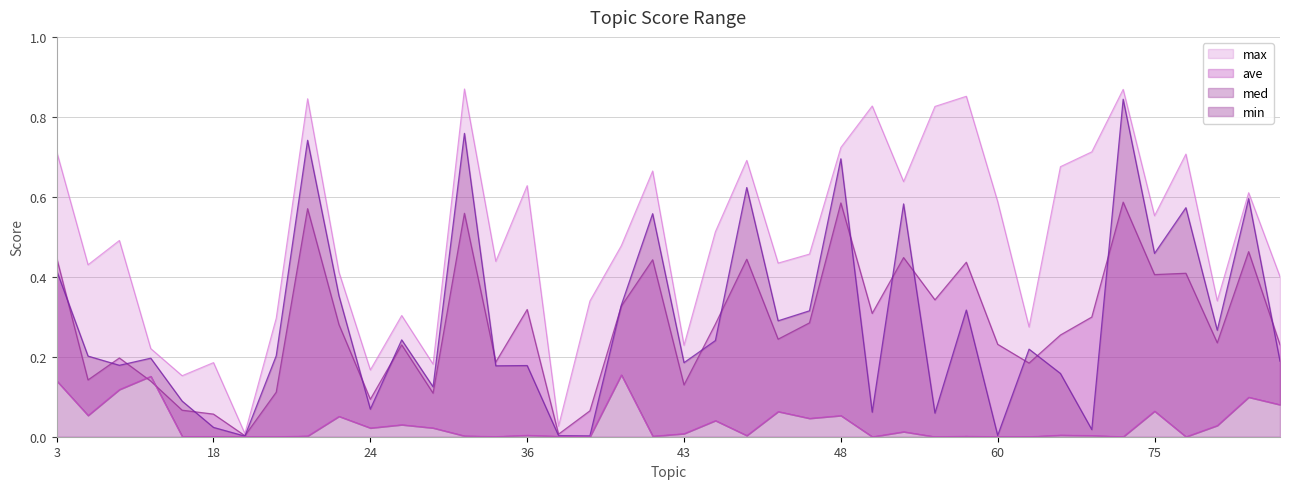

Reading left to right, what are all the values shown in this chart?

max: 0.7	0.4	0.5	0.2	0.2	0.2	0.0	0.3	0.8	0.4	0.2	0.3	0.2	0.9	0.4	0.6	0.0	0.3	0.5	0.7	0.2	0.5	0.7	0.4	0.5	0.7	0.8	0.6	0.8	0.9	0.6	0.3	0.7	0.7	0.9	0.6	0.7	0.3	0.6	0.4
ave: 0.4	0.1	0.2	0.1	0.1	0.1	0.0	0.1	0.6	0.3	0.1	0.2	0.1	0.6	0.2	0.3	0.0	0.1	0.3	0.4	0.1	0.3	0.4	0.2	0.3	0.6	0.3	0.4	0.3	0.4	0.2	0.2	0.3	0.3	0.6	0.4	0.4	0.2	0.5	0.2
med: 0.4	0.2	0.2	0.2	0.1	0.0	0.0	0.2	0.7	0.4	0.1	0.2	0.1	0.8	0.2	0.2	0.0	0.0	0.3	0.6	0.2	0.2	0.6	0.3	0.3	0.7	0.1	0.6	0.1	0.3	0.0	0.2	0.2	0.0	0.8	0.5	0.6	0.3	0.6	0.2
min: 0.1	0.1	0.1	0.2	0.0	0.0	0.0	0.0	0.0	0.1	0.0	0.0	0.0	0.0	0.0	0.0	0.0	0.0	0.2	0.0	0.0	0.0	0.0	0.1	0.0	0.1	0.0	0.0	0.0	0.0	0.0	0.0	0.0	0.0	0.0	0.1	0.0	0.0	0.1	0.1